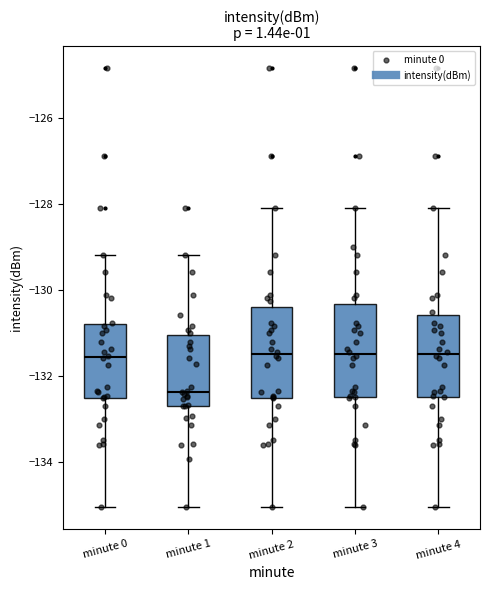

Reading left to right, transcribe this box plot: for each box, give where its median line is, the range the box spans, and where its two whiskers end, as read against the y-axis. The values are not printed on the chart, so give them approximately, as read against the axis.

minute 0: median -131.6, box -132.6 to -130.8, whiskers -135.0 to -129.2
minute 1: median -132.4, box -132.6 to -131.0, whiskers -135.0 to -129.2
minute 2: median -131.4, box -132.6 to -130.4, whiskers -135.0 to -128.0
minute 3: median -131.4, box -132.4 to -130.4, whiskers -135.0 to -128.0
minute 4: median -131.4, box -132.4 to -130.6, whiskers -135.0 to -128.0